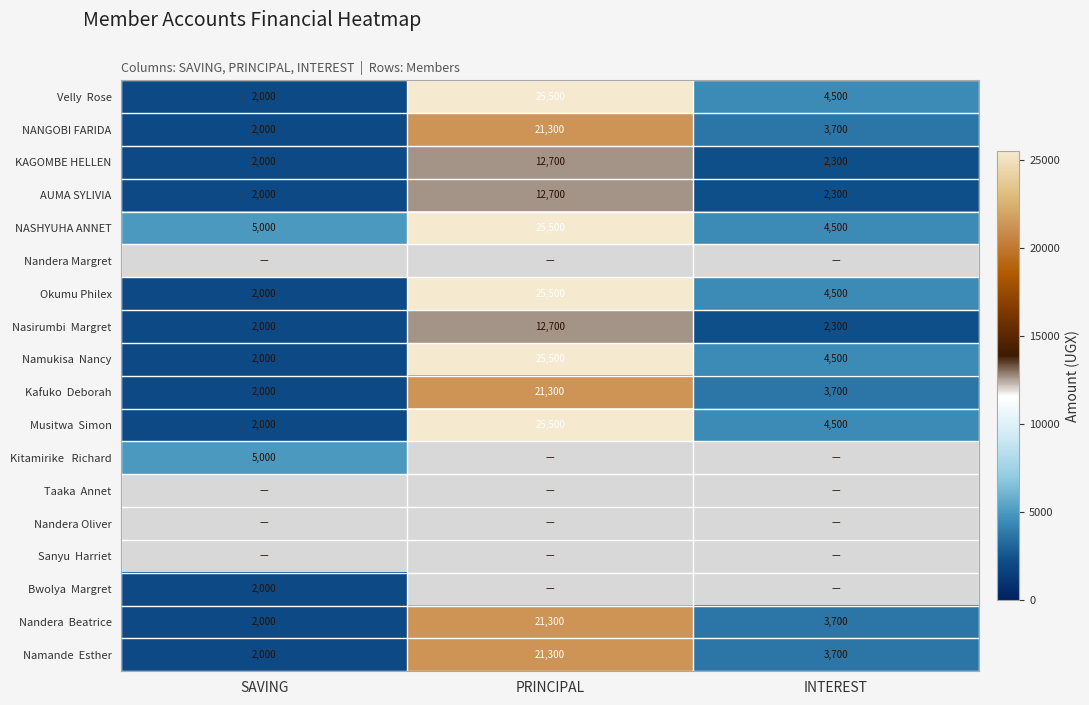

The KAGOMBE HELLEN series shows 21986 at PRINCIPAL. True or false?

False